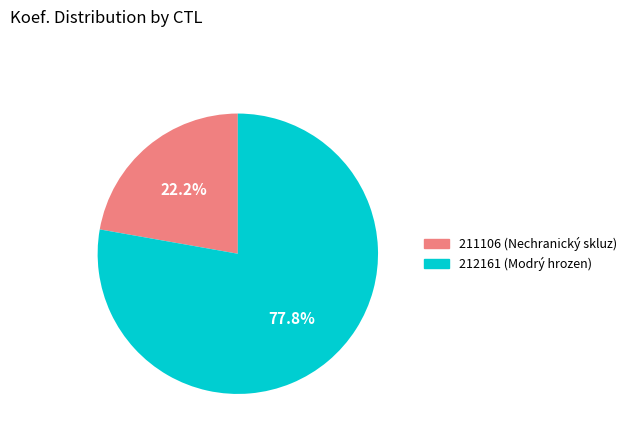

How many segments does this pie chart have?

2